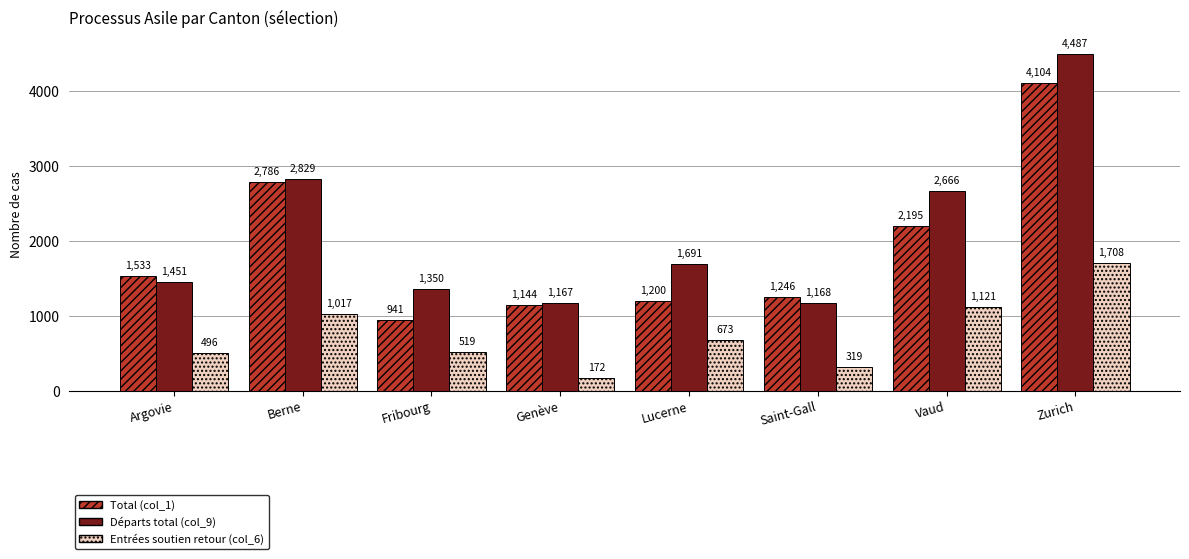

How many bars are there in total?

24